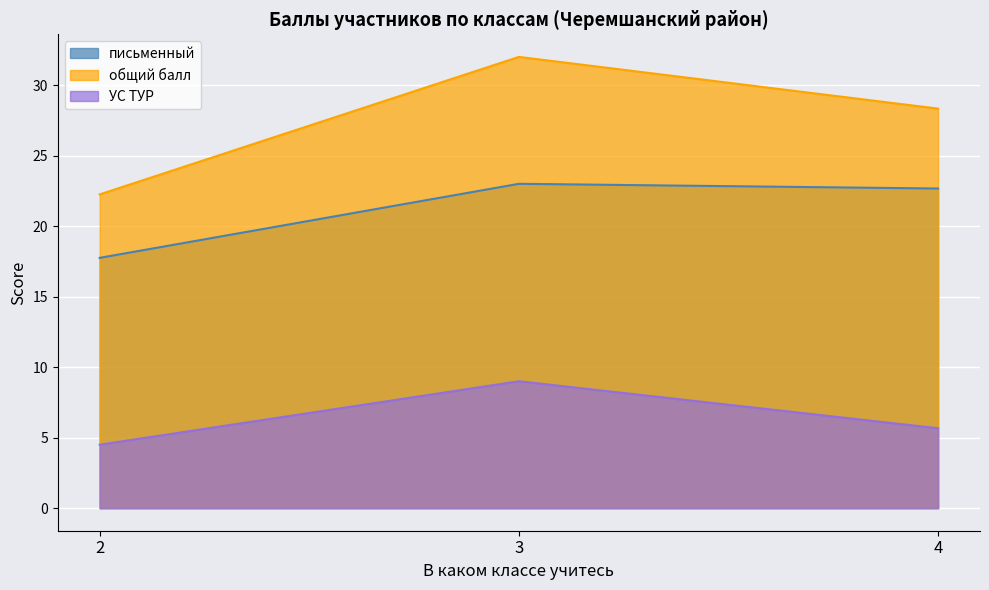

What is the value of the УС ТУР point at the 1st from the left?

4.5